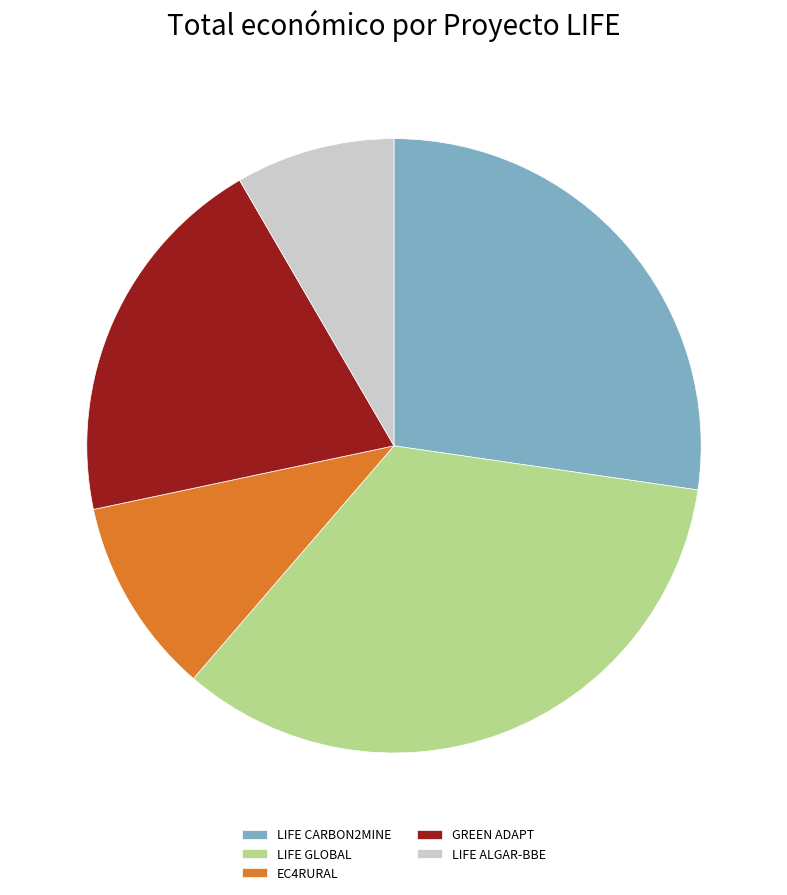

Does LIFE CARBON2MINE represent more than half of the total?

No